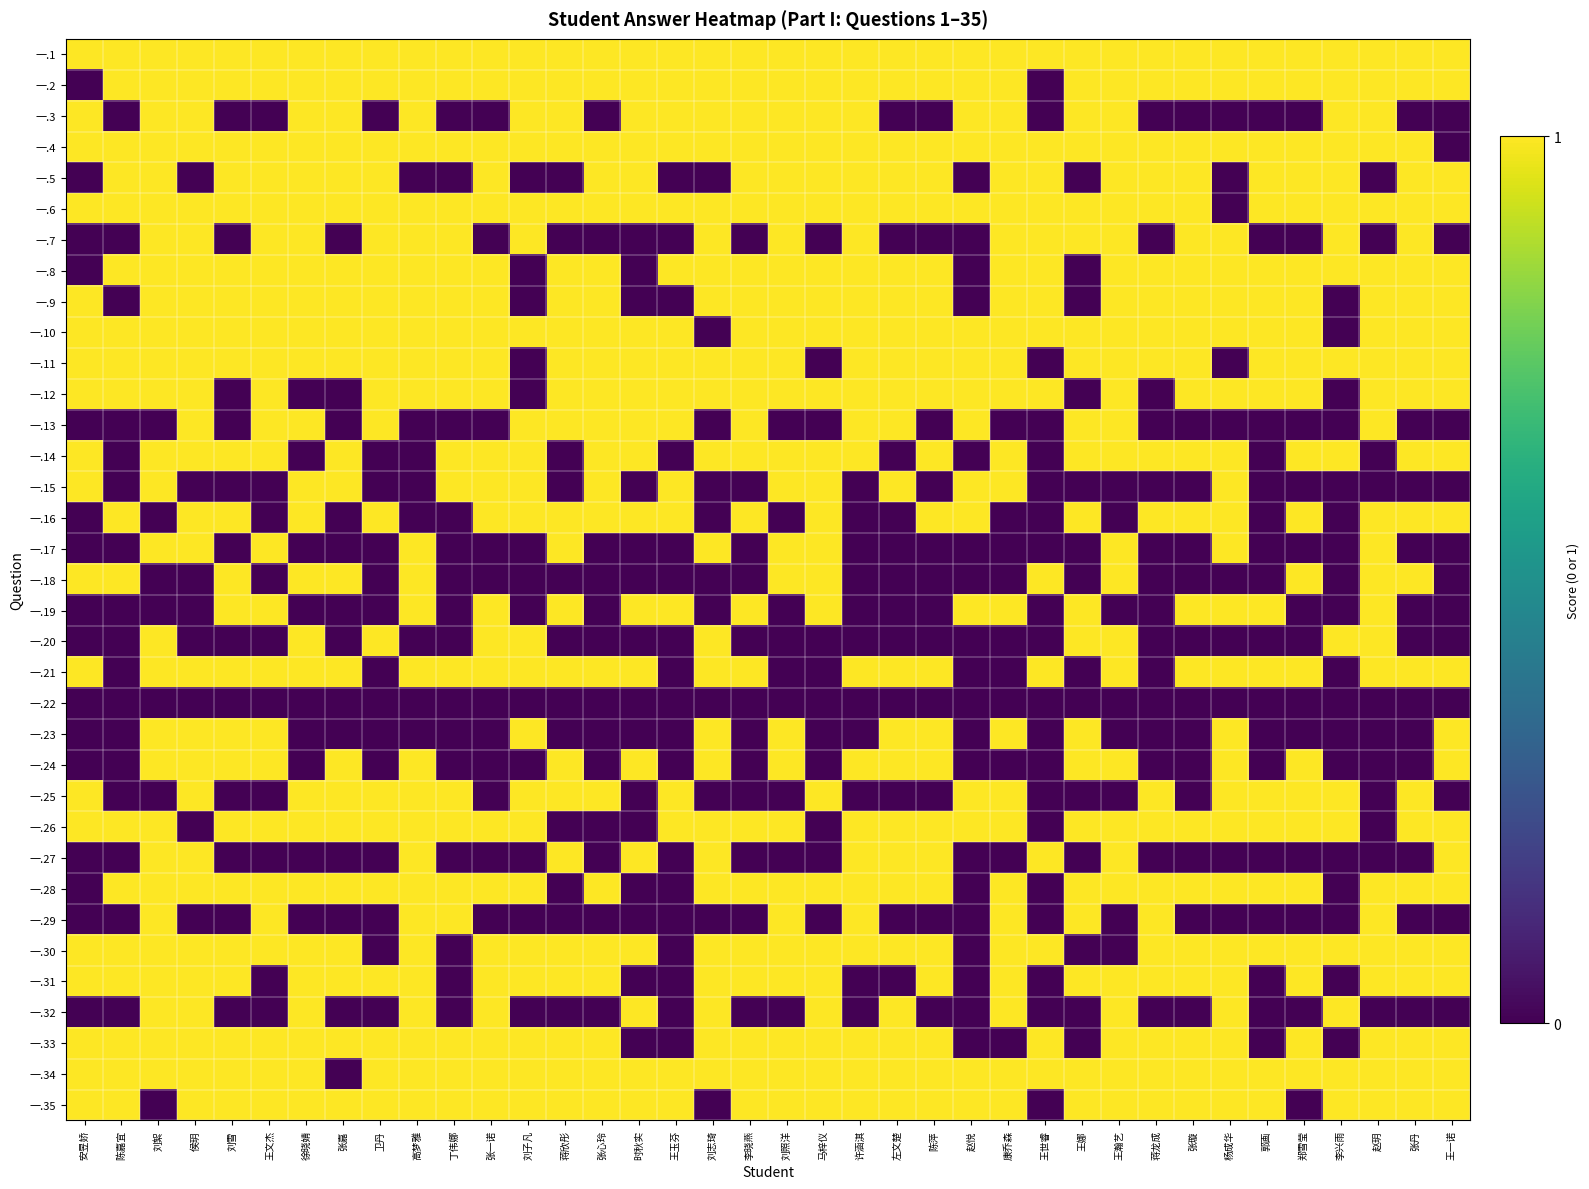

What is the total value across all series at 刘雪?

23